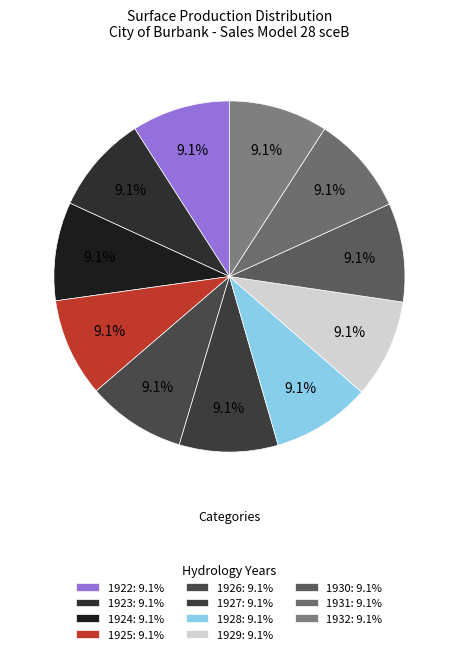

What percentage is NOT represented by 1932?

90.9%